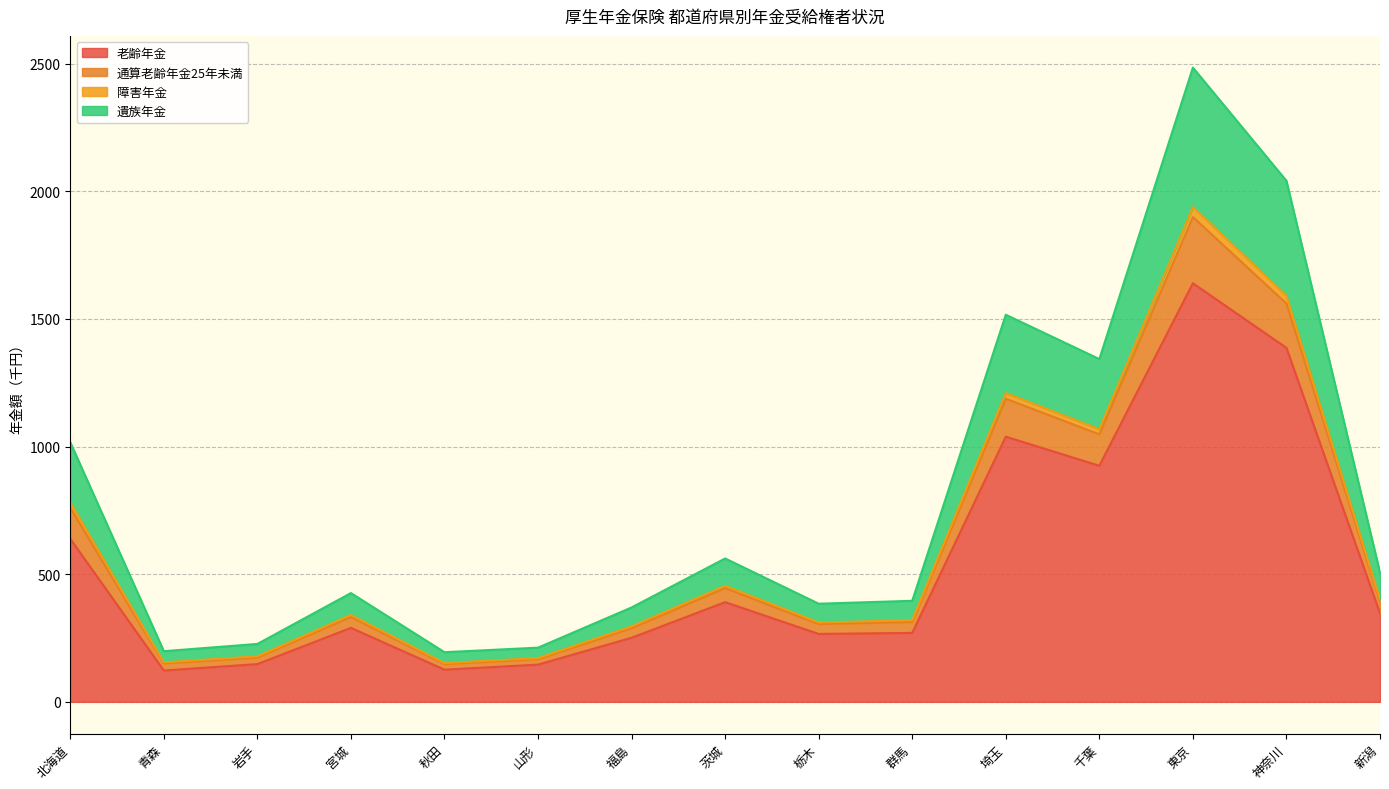

Between 群馬 and 栃木, which is larger?

群馬